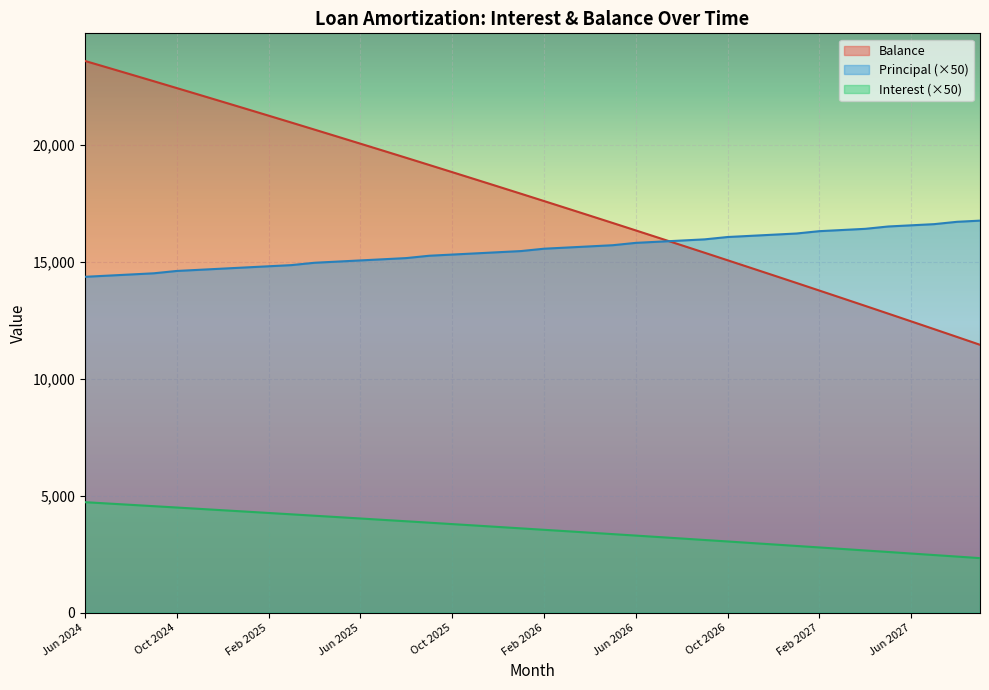

What is the smallest value displayed?

2331.5